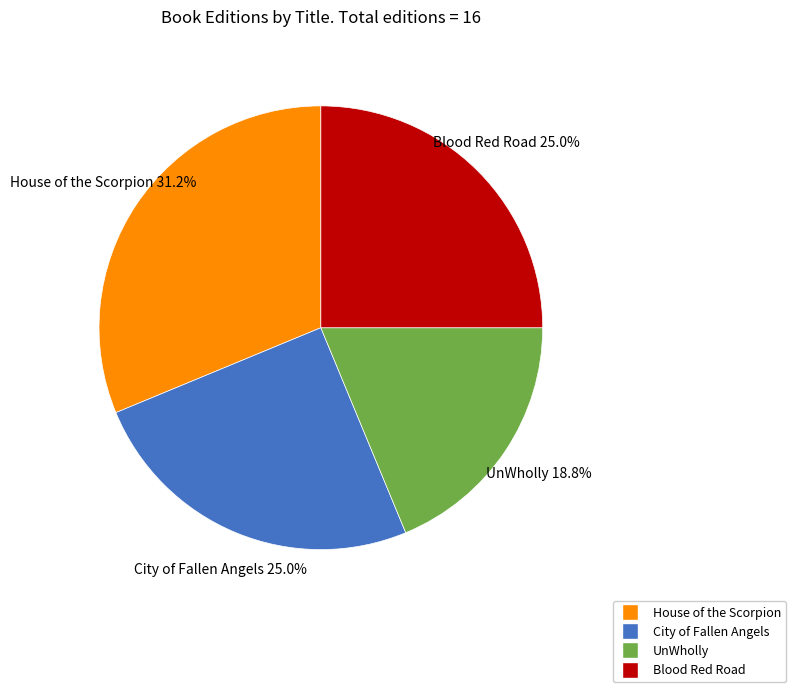

To the nearest percent, what is the difference between the UnWholly and City of Fallen Angels slice percentages?

6%